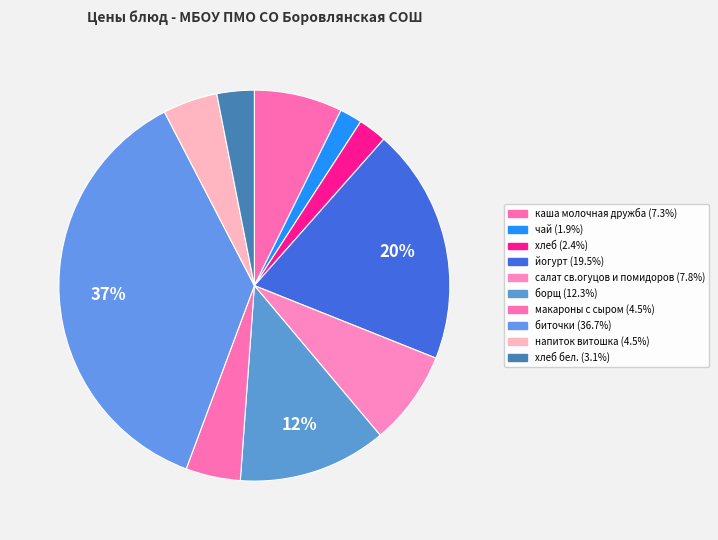

Does any single category account for the majority?

No